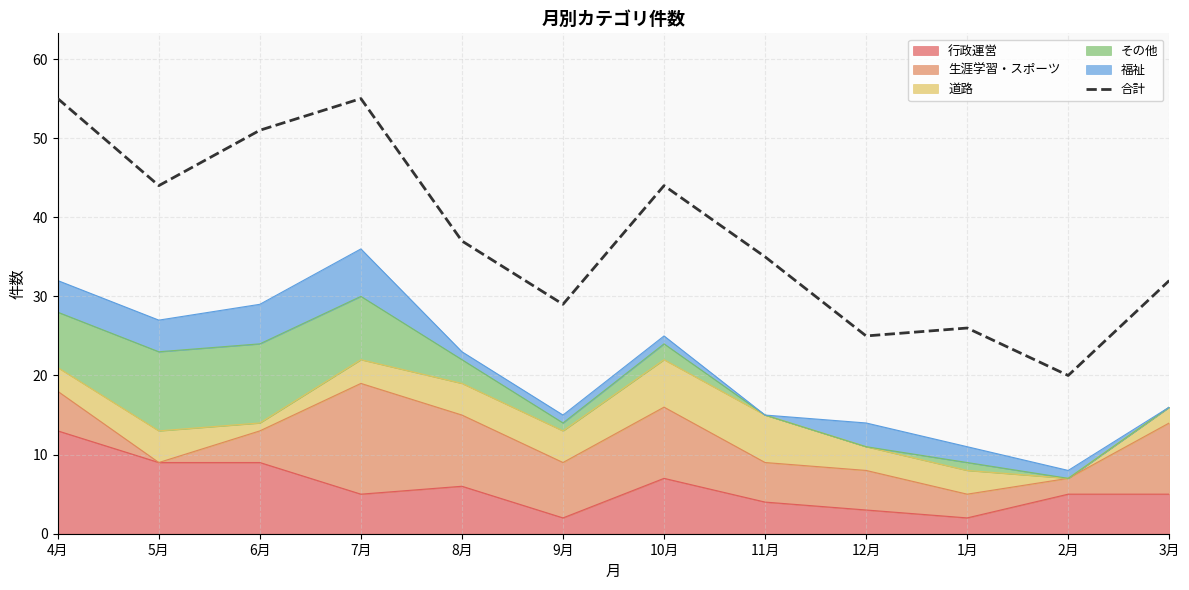

What is the label of the 12th point from the left?

3月